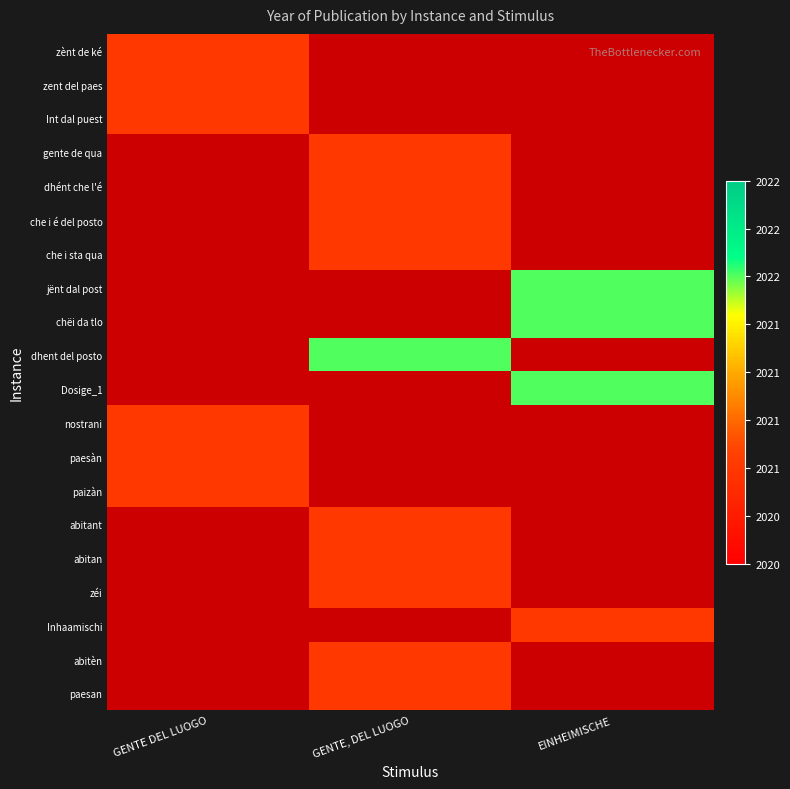

At EINHEIMISCHE, list the series in order from smallest to largest.

zènt de ké, zent del paes, Int dal puest, gente de qua, dhént che l'é, che i é del posto, che i sta qua, jënt dal post, chëi da tlo, dhent del posto, Dosige_1, nostrani, paesàn, paizàn, abitant, abitan, zéi, Inhaamischi, abitèn, paesan